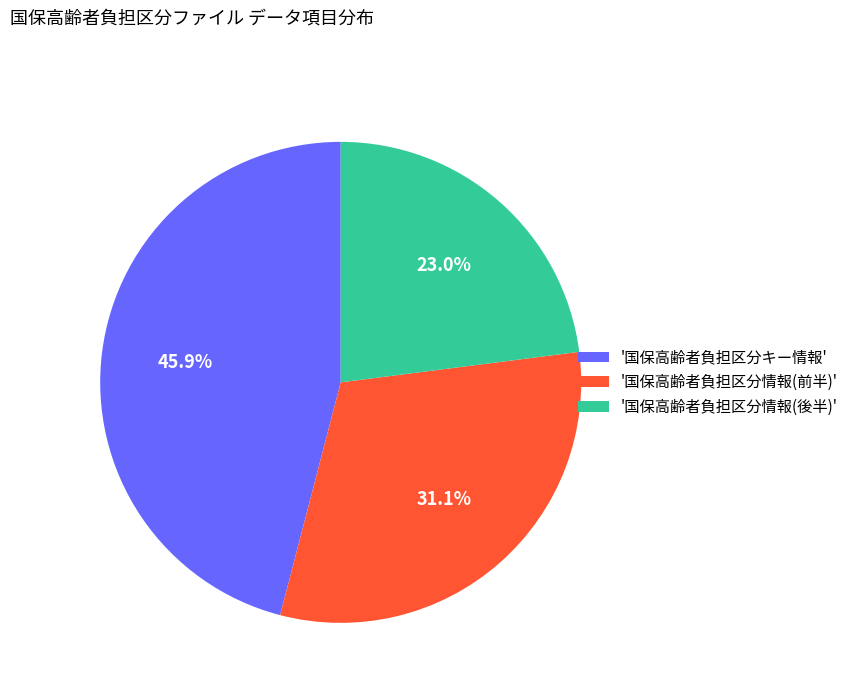

Combined, do '国保高齢者負担区分情報(後半)' and '国保高齢者負担区分情報(前半)' account for over 50%?

Yes